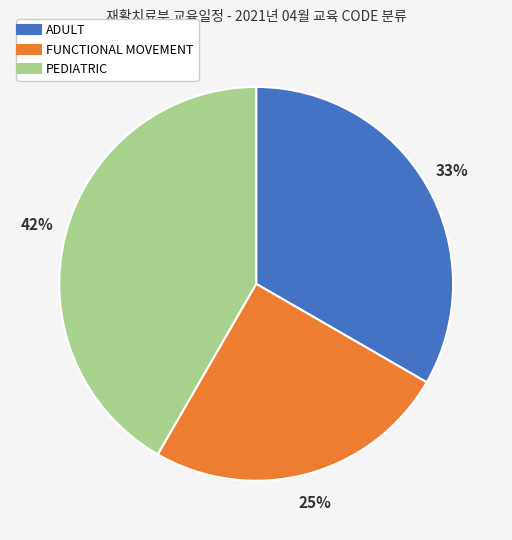

What is the smallest slice in the pie chart?

FUNCTIONAL MOVEMENT